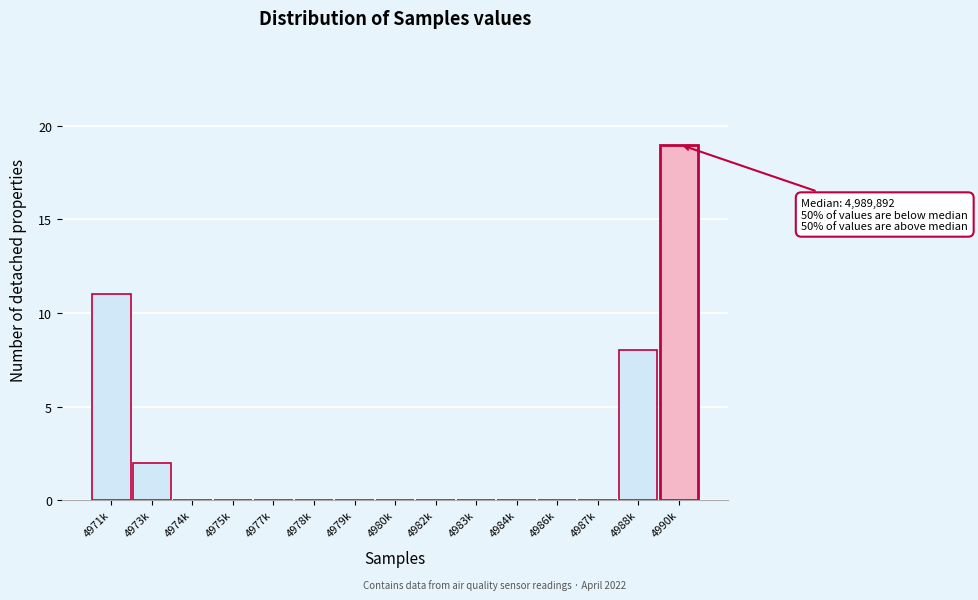

Reading right to left, extract all data points from this chart.

4990k=19	4988k=8	4987k=0	4986k=0	4984k=0	4983k=0	4982k=0	4980k=0	4979k=0	4978k=0	4977k=0	4975k=0	4974k=0	4973k=2	4971k=11